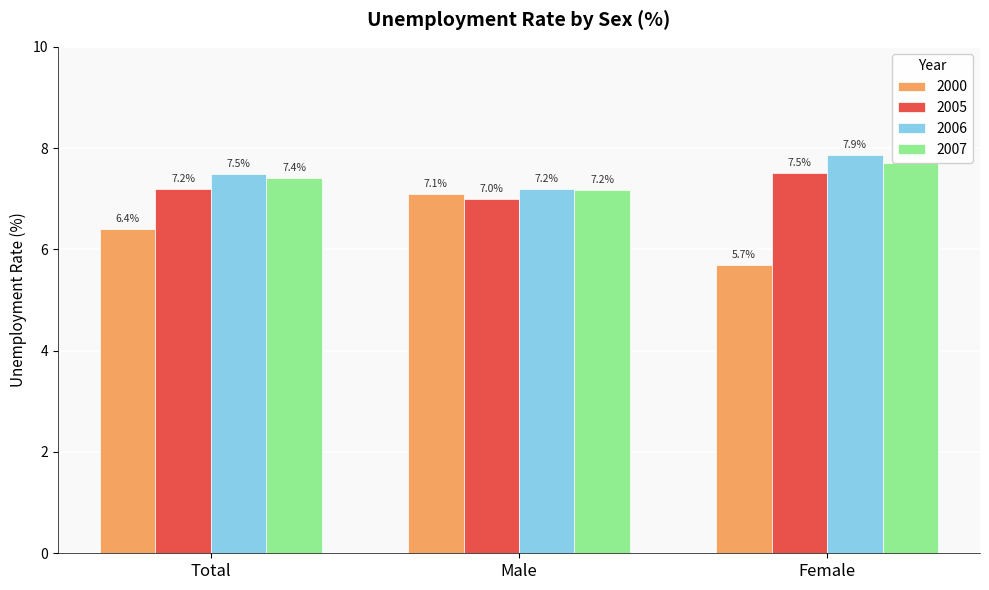

Which series changed the most between Total and Female?

2000